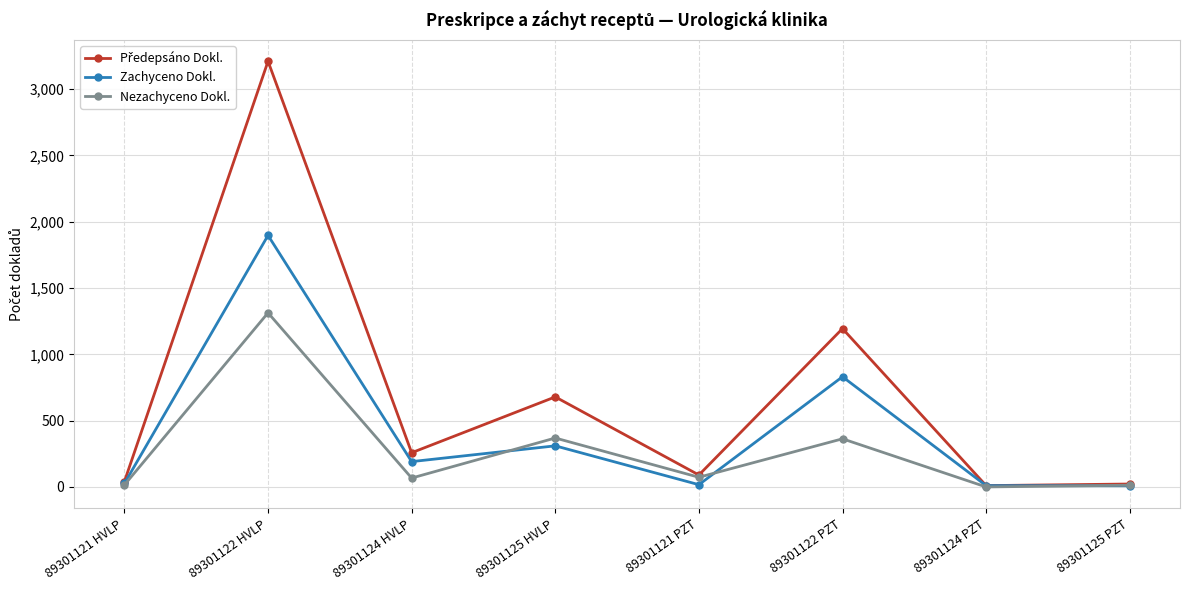

At which category does Nezachyceno Dokl. reach its first local valley?

89301124 HVLP